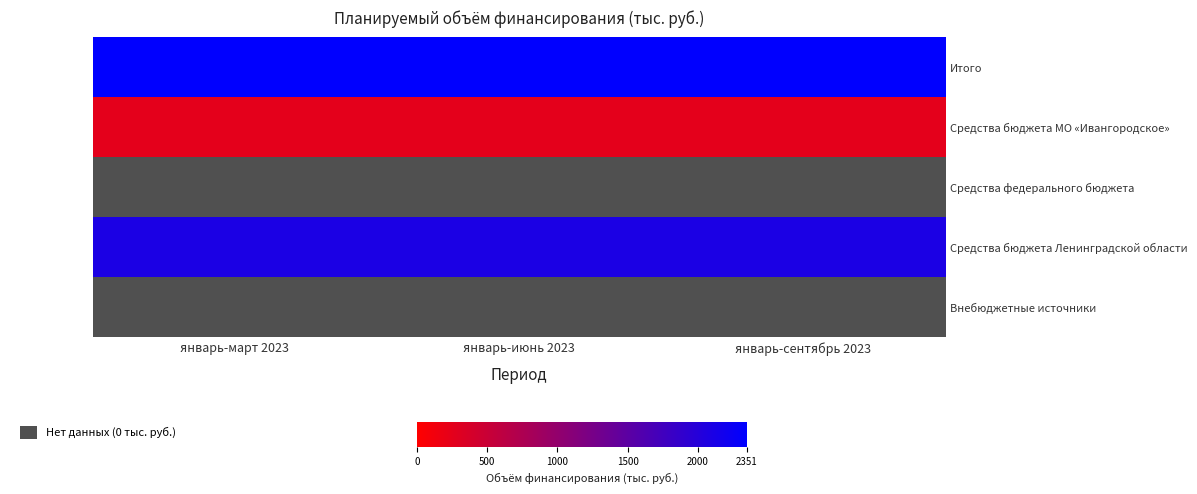

What is the spread (max minus min) of values at январь-июнь 2023?

2351